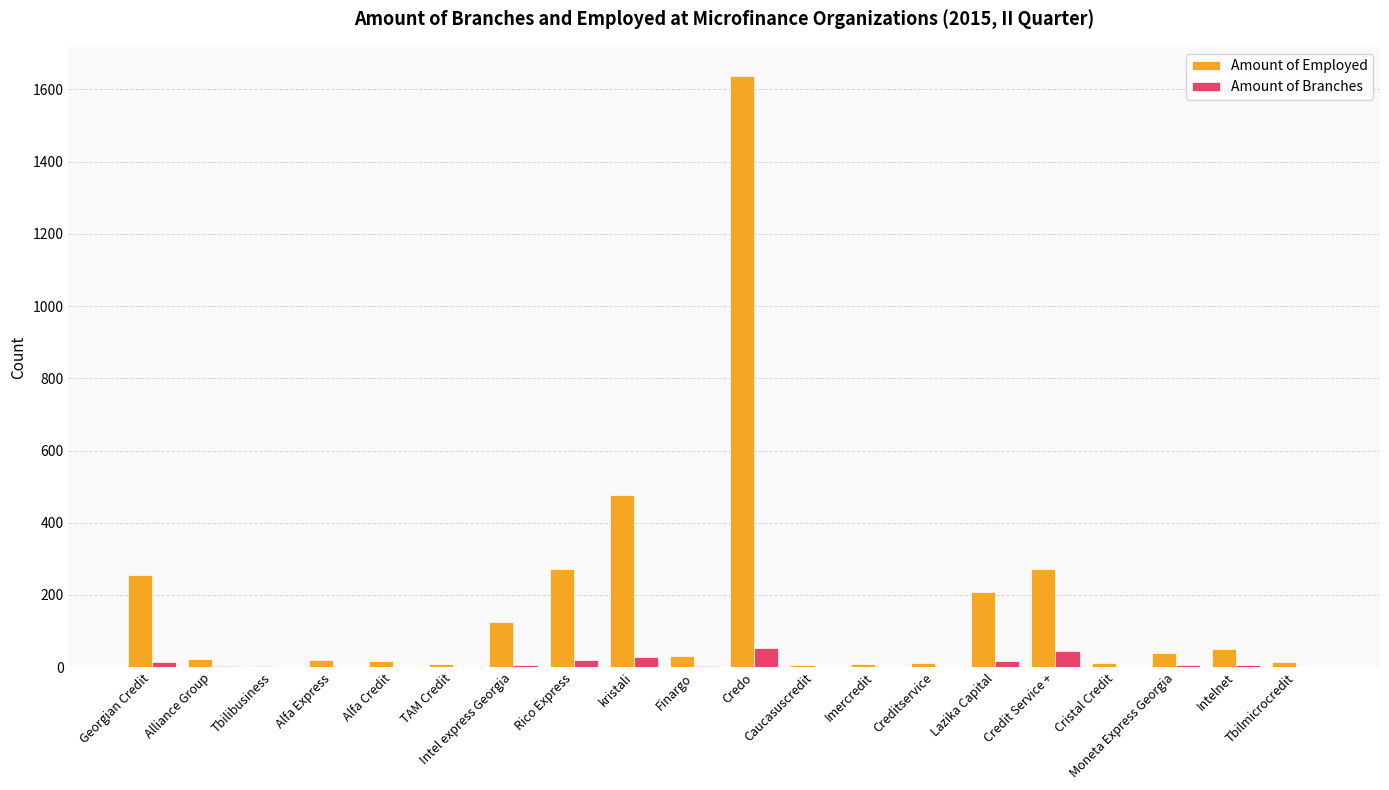

What is the sum of all Amount of Employed values?

3485